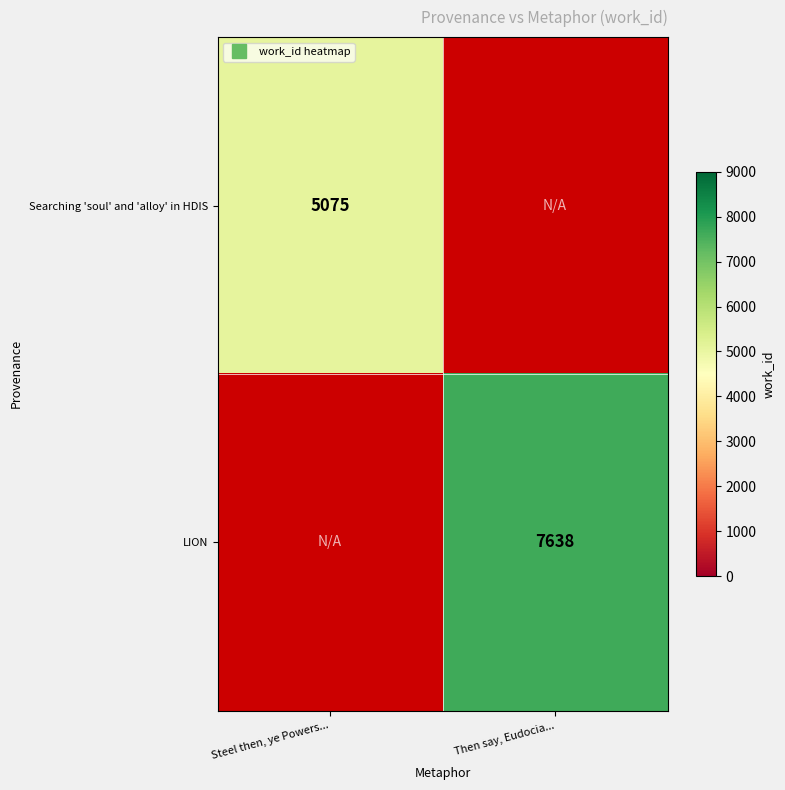

Is the value of Searching 'soul' and 'alloy' in HDIS at Steel then, ye Powers... greater than the value of LION at Then say, Eudocia...?

No